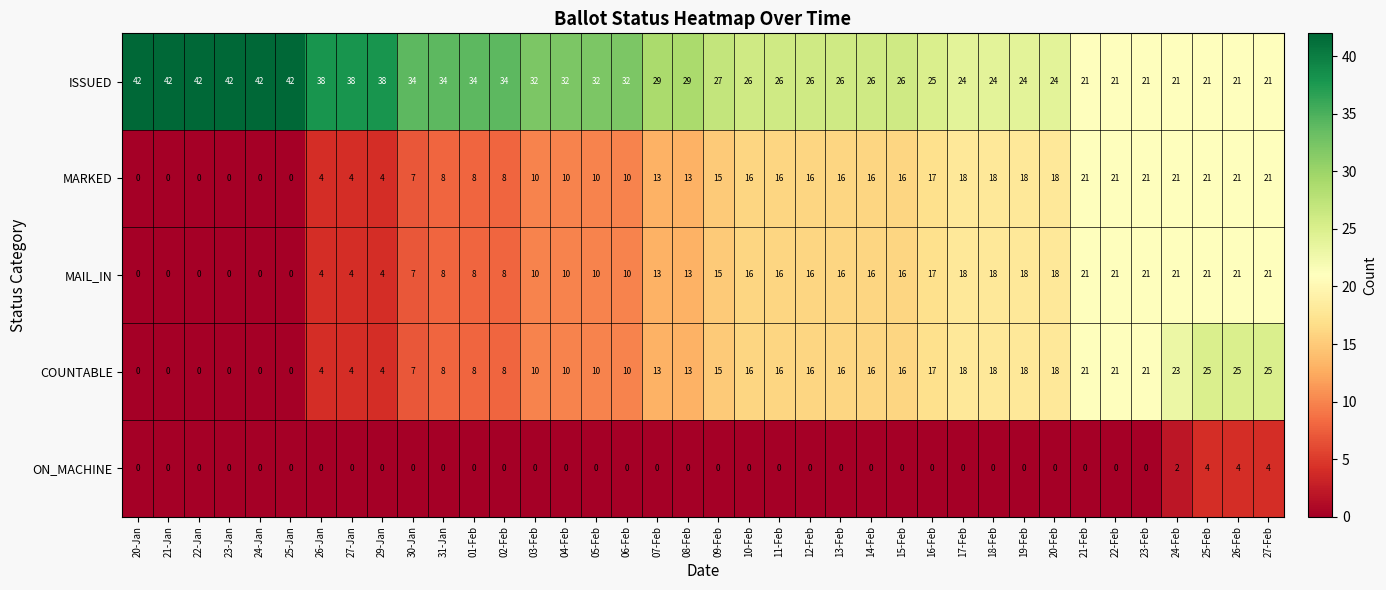

The COUNTABLE series shows 0 at 22-Jan. True or false?

True